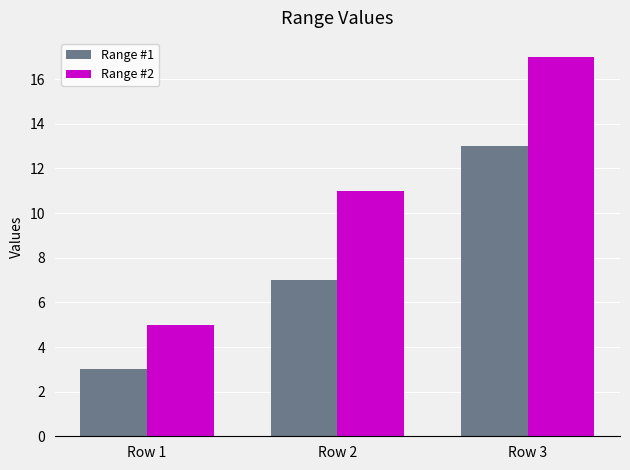

How many data points in Range #1 are less than 7?

1